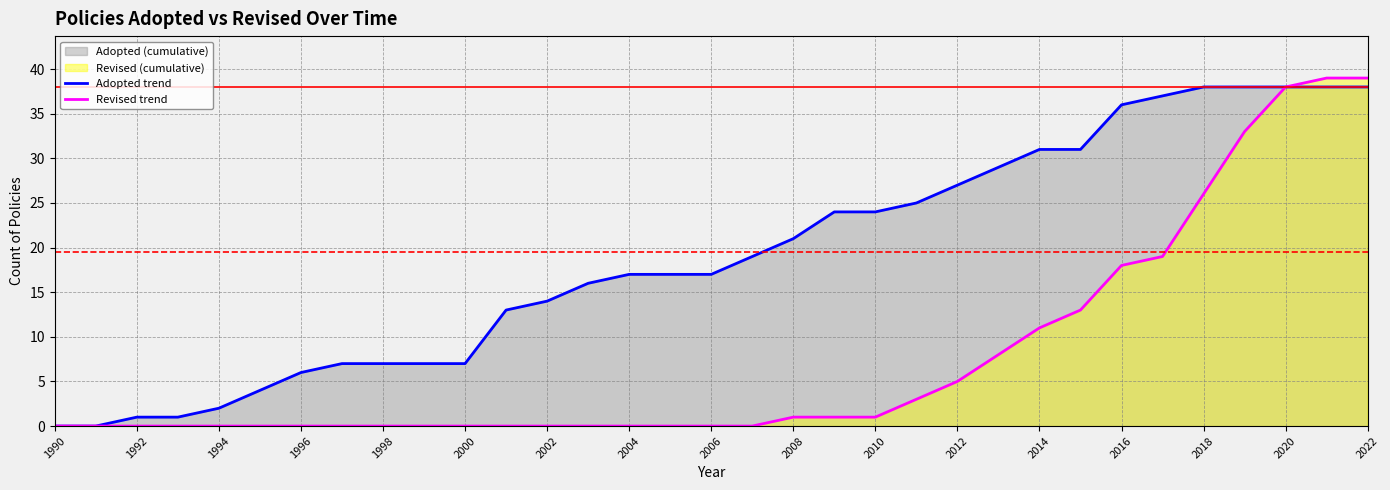

Is it true that Revised trend equals 1 at 2008?

True